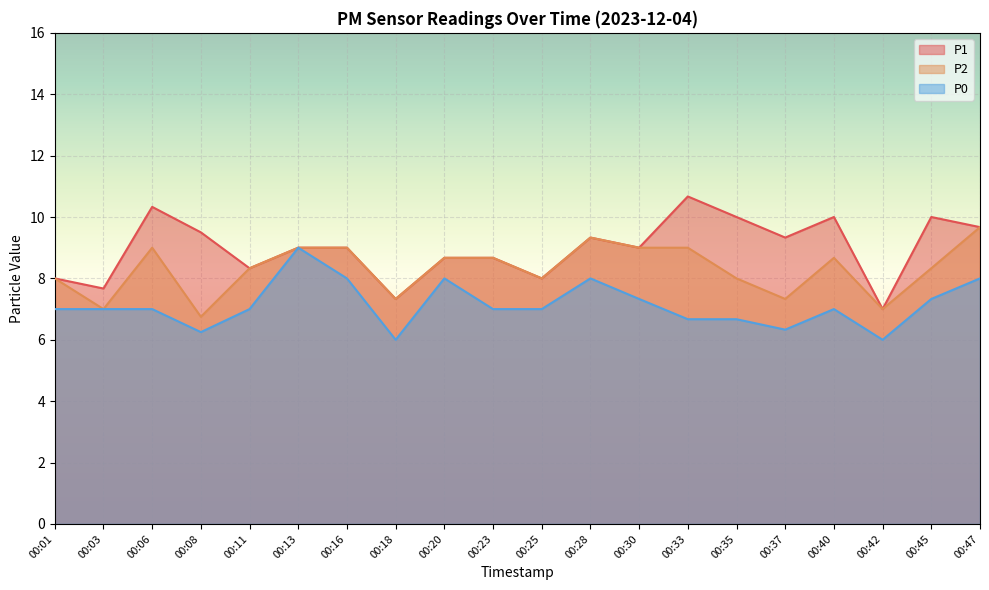

True or false: P0 has a value of 6.3 at 00:37.

True